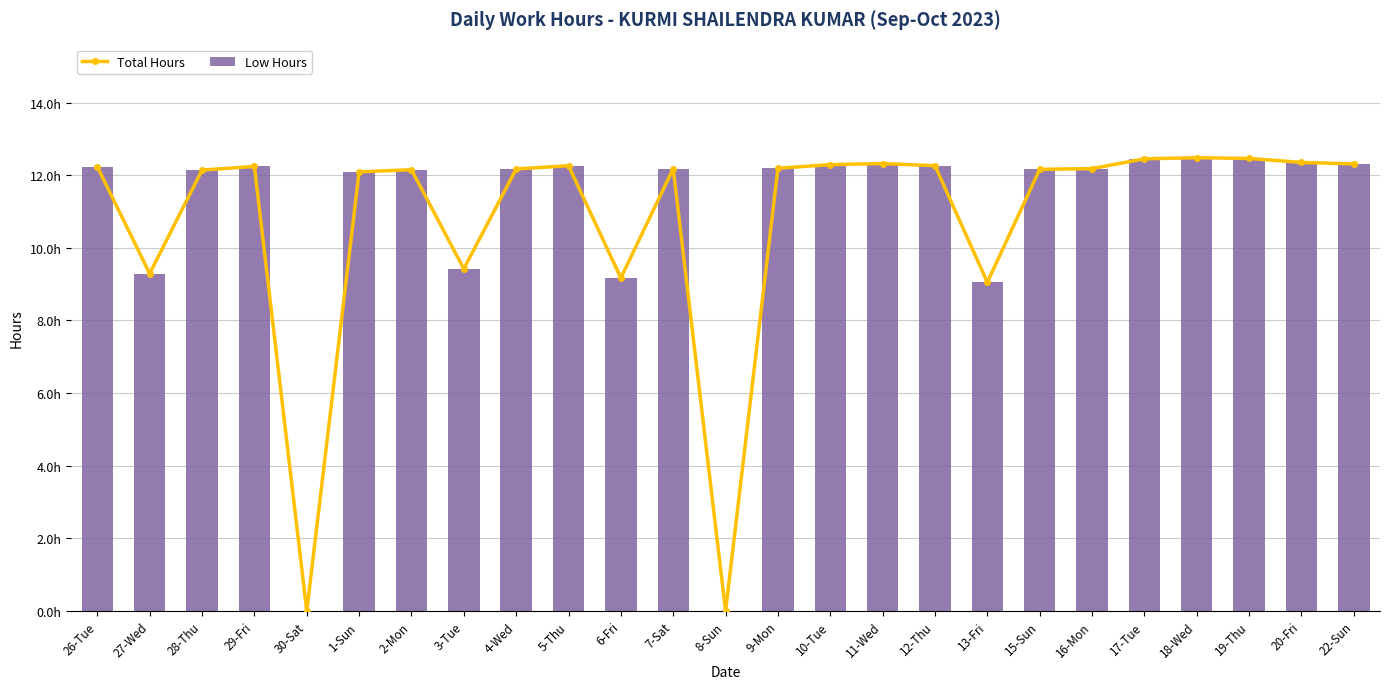

Reading right to left, what are all the values shown in this chart?

Total Hours: 12.3	12.3	12.5	12.5	12.4	12.2	12.2	9.1	12.3	12.3	12.3	12.2	0.0	12.2	9.2	12.3	12.2	9.4	12.2	12.1	0.0	12.2	12.1	9.3	12.2
Low Hours: 12.3	12.3	12.5	12.5	12.4	12.2	12.2	9.1	12.3	12.3	12.3	12.2	0.0	12.2	9.2	12.3	12.2	9.4	12.2	12.1	0.0	12.2	12.1	9.3	12.2